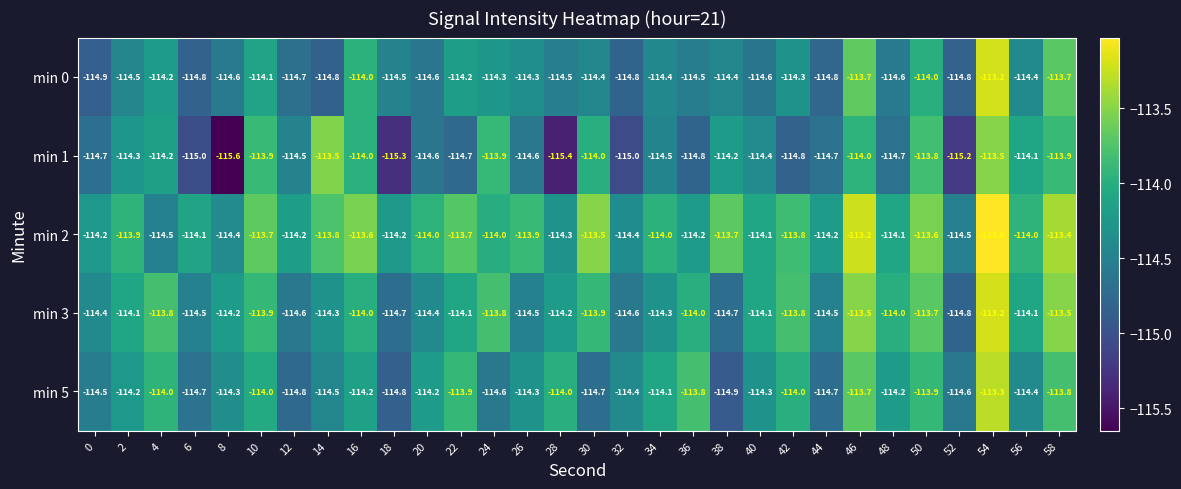

The min 1 series shows -196.3 at 8. True or false?

False